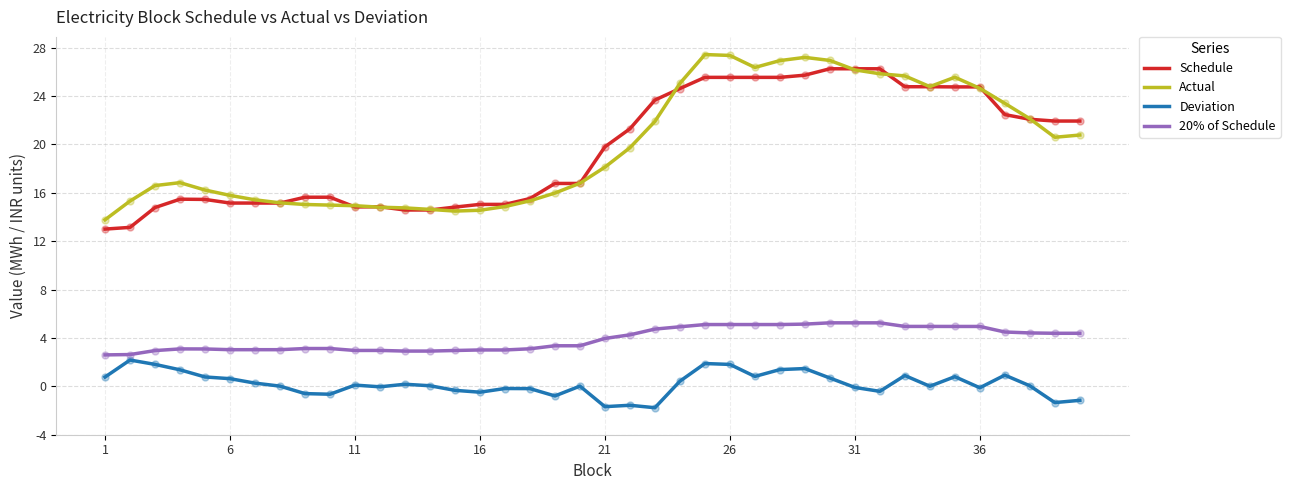

True or false: Schedule and 20% of Schedule cross at least once.

False